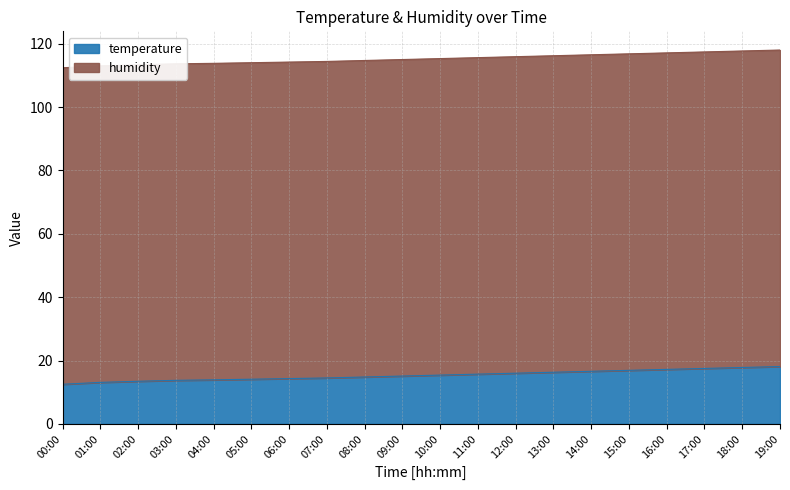

The chart shows a value of 17.2 at 16:00. True or false?

True